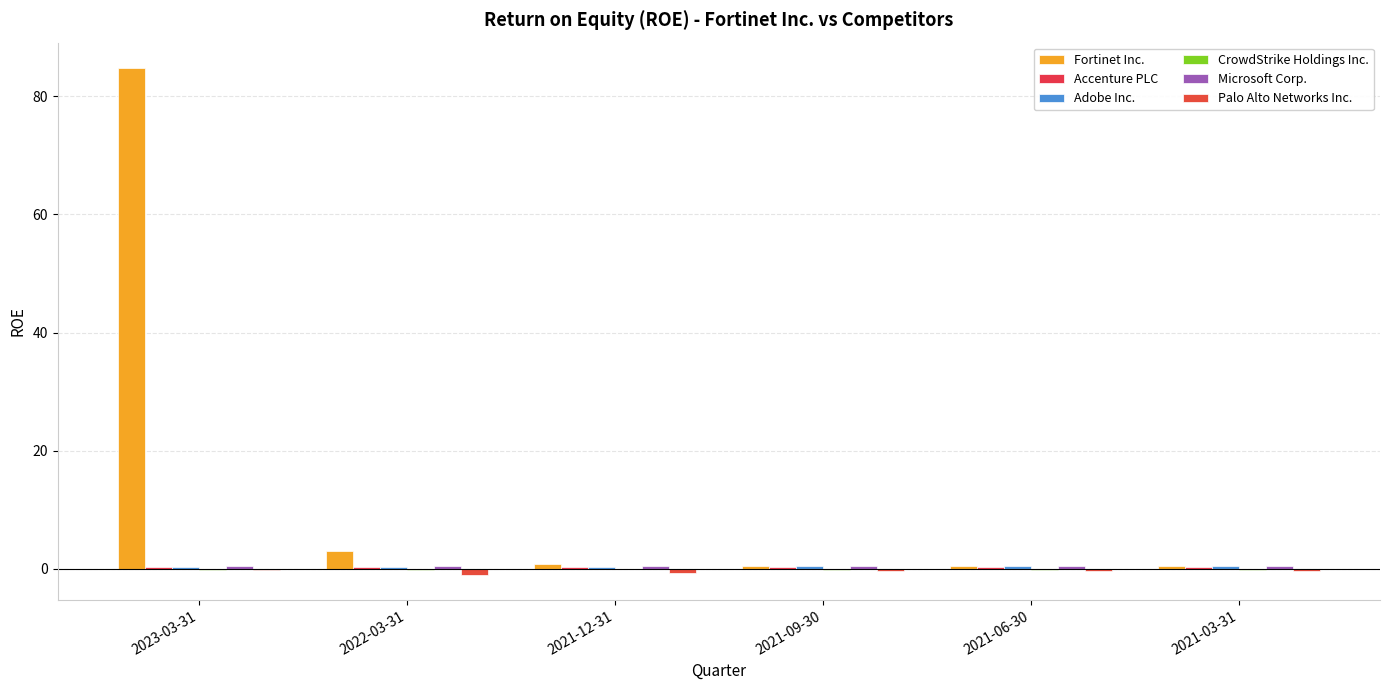

Are the bars horizontal?

No